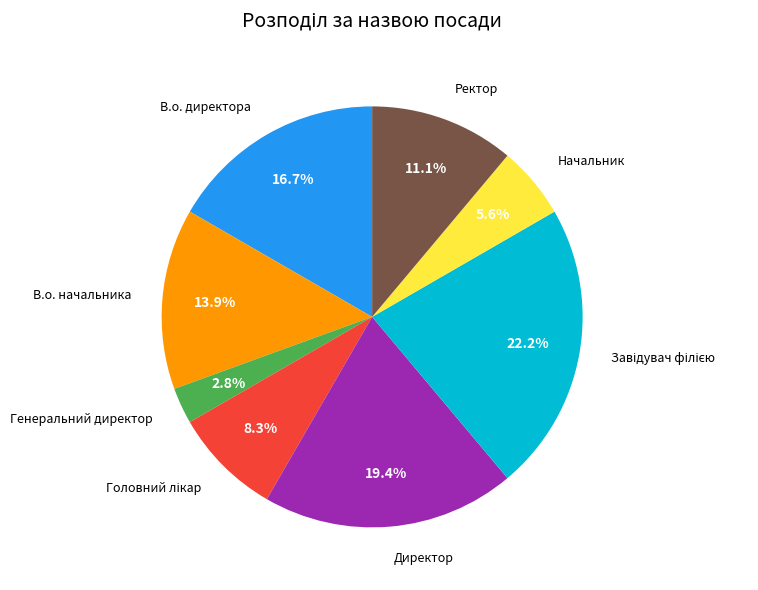

To the nearest percent, what is the difference between the largest and smallest slice percentages?

19%